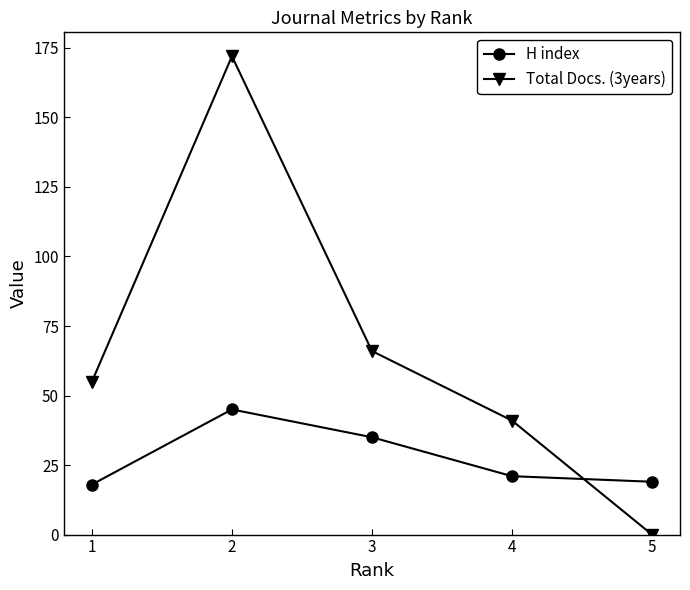

What is the maximum value for Total Docs. (3years)?

172